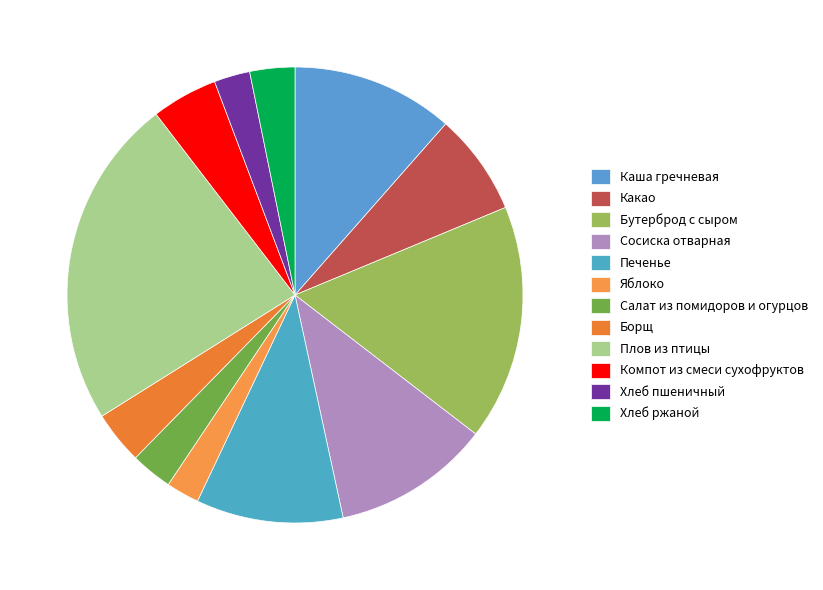

To the nearest percent, what is the average slice percentage?

8%